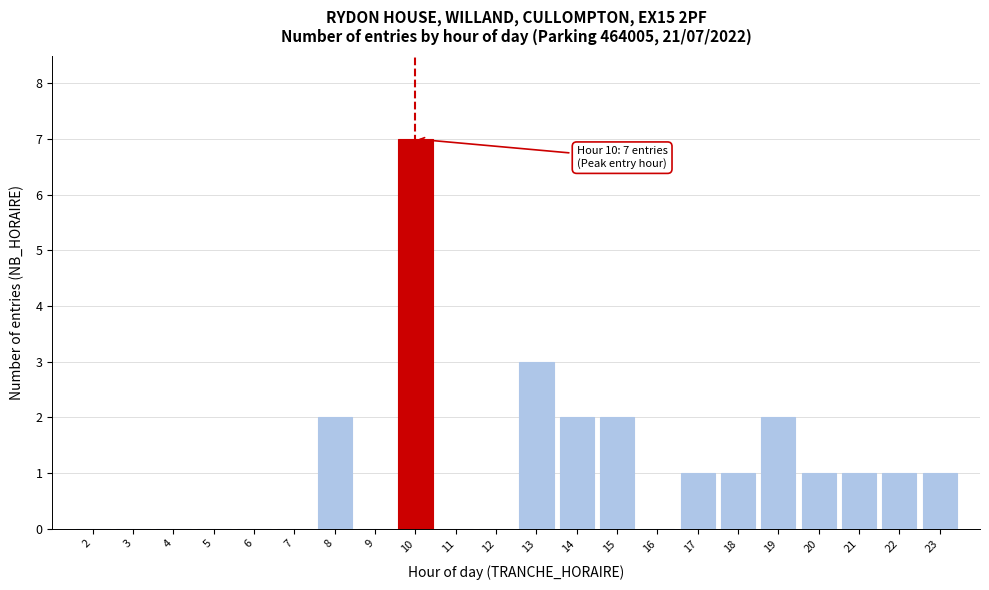

Reading left to right, what are all the values shown in this chart?

2=0	3=0	4=0	5=0	6=0	7=0	8=2	9=0	10=7	11=0	12=0	13=3	14=2	15=2	16=0	17=1	18=1	19=2	20=1	21=1	22=1	23=1